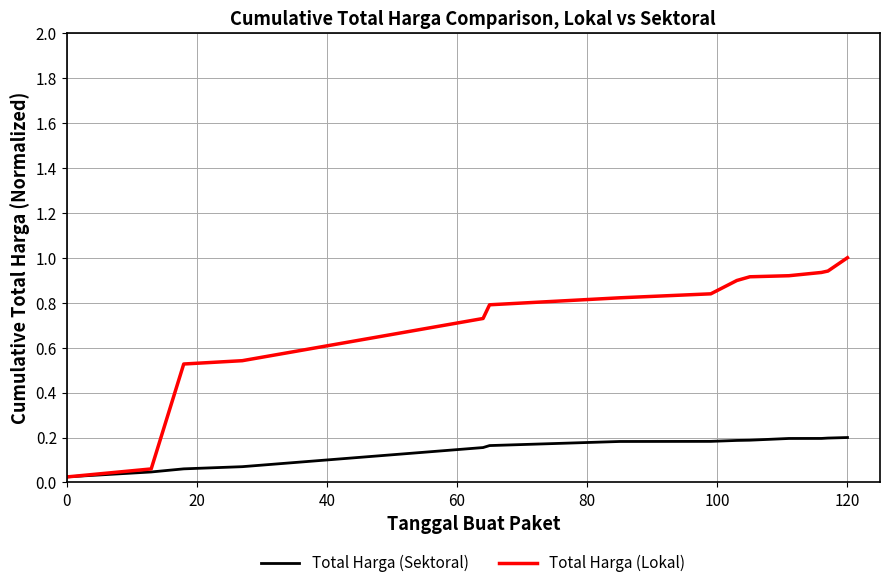

What is the greatest value displayed?

1.0